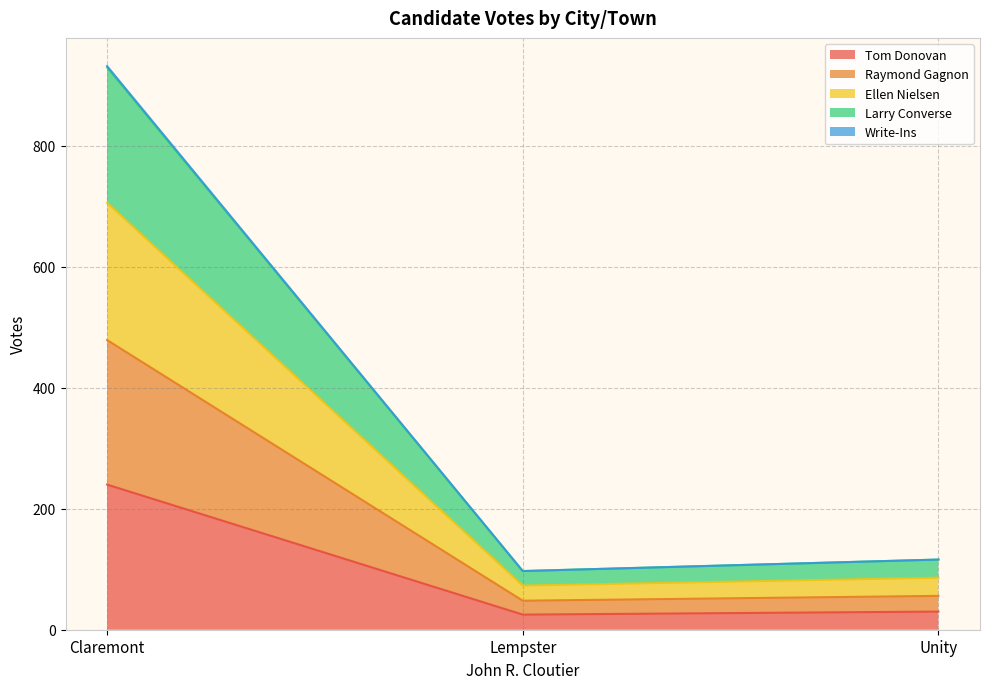

How many lines are shown in the chart?

5